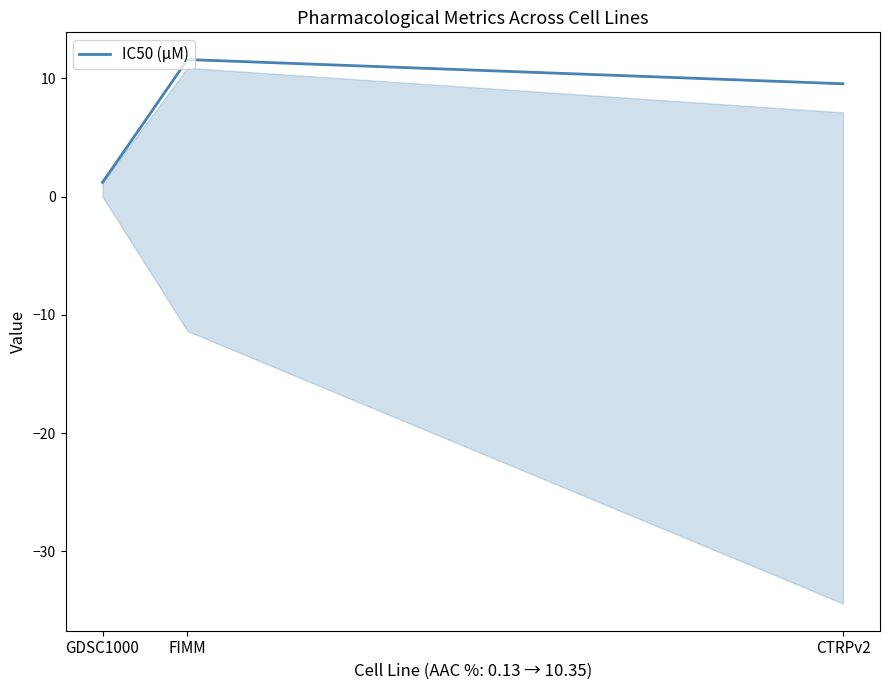

What is the average value?

7.5